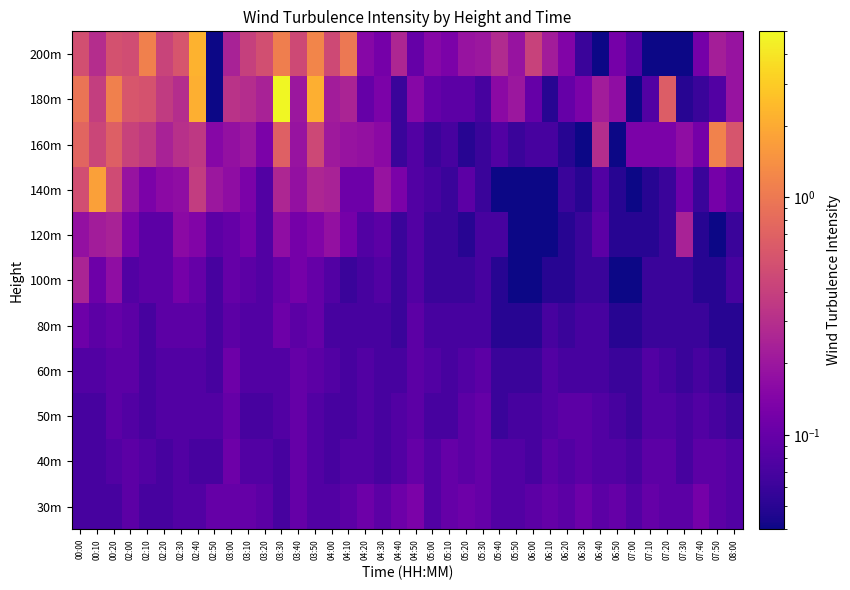

Reading right to left, transcribe all the data shown in this chart.

30m: 08:00=0.1	07:50=0.1	07:40=0.1	07:30=0.1	07:20=0.1	07:10=0.1	07:00=0.1	06:50=0.1	06:40=0.1	06:30=0.1	06:20=0.1	06:10=0.1	06:00=0.1	05:50=0.1	05:40=0.1	05:30=0.1	05:20=0.1	05:10=0.1	05:00=0.1	04:50=0.1	04:40=0.1	04:30=0.1	04:20=0.1	04:10=0.1	04:00=0.1	03:50=0.1	03:40=0.1	03:30=0.1	03:20=0.1	03:10=0.1	03:00=0.1	02:50=0.1	02:40=0.1	02:30=0.1	02:20=0.1	02:10=0.1	02:00=0.1	00:20=0.1	00:10=0.1	00:00=0.1
40m: 08:00=0.1	07:50=0.1	07:40=0.1	07:30=0.1	07:20=0.1	07:10=0.1	07:00=0.1	06:50=0.1	06:40=0.1	06:30=0.1	06:20=0.1	06:10=0.1	06:00=0.1	05:50=0.1	05:40=0.1	05:30=0.1	05:20=0.1	05:10=0.1	05:00=0.1	04:50=0.1	04:40=0.1	04:30=0.1	04:20=0.1	04:10=0.1	04:00=0.1	03:50=0.1	03:40=0.1	03:30=0.1	03:20=0.1	03:10=0.1	03:00=0.1	02:50=0.1	02:40=0.1	02:30=0.1	02:20=0.1	02:10=0.1	02:00=0.1	00:20=0.1	00:10=0.1	00:00=0.1
50m: 08:00=0.1	07:50=0.1	07:40=0.1	07:30=0.1	07:20=0.1	07:10=0.1	07:00=0.1	06:50=0.1	06:40=0.1	06:30=0.1	06:20=0.1	06:10=0.1	06:00=0.1	05:50=0.1	05:40=0.1	05:30=0.1	05:20=0.1	05:10=0.1	05:00=0.1	04:50=0.1	04:40=0.1	04:30=0.1	04:20=0.1	04:10=0.1	04:00=0.1	03:50=0.1	03:40=0.1	03:30=0.1	03:20=0.1	03:10=0.1	03:00=0.1	02:50=0.1	02:40=0.1	02:30=0.1	02:20=0.1	02:10=0.1	02:00=0.1	00:20=0.1	00:10=0.1	00:00=0.1
60m: 08:00=0.1	07:50=0.1	07:40=0.1	07:30=0.1	07:20=0.1	07:10=0.1	07:00=0.1	06:50=0.1	06:40=0.1	06:30=0.1	06:20=0.1	06:10=0.1	06:00=0.1	05:50=0.1	05:40=0.1	05:30=0.1	05:20=0.1	05:10=0.1	05:00=0.1	04:50=0.1	04:40=0.1	04:30=0.1	04:20=0.1	04:10=0.1	04:00=0.1	03:50=0.1	03:40=0.1	03:30=0.1	03:20=0.1	03:10=0.1	03:00=0.1	02:50=0.1	02:40=0.1	02:30=0.1	02:20=0.1	02:10=0.1	02:00=0.1	00:20=0.1	00:10=0.1	00:00=0.1
80m: 08:00=0.1	07:50=0.1	07:40=0.1	07:30=0.1	07:20=0.1	07:10=0.1	07:00=0.1	06:50=0.1	06:40=0.1	06:30=0.1	06:20=0.1	06:10=0.1	06:00=0.1	05:50=0.1	05:40=0.1	05:30=0.1	05:20=0.1	05:10=0.1	05:00=0.1	04:50=0.1	04:40=0.1	04:30=0.1	04:20=0.1	04:10=0.1	04:00=0.1	03:50=0.1	03:40=0.1	03:30=0.1	03:20=0.1	03:10=0.1	03:00=0.1	02:50=0.1	02:40=0.1	02:30=0.1	02:20=0.1	02:10=0.1	02:00=0.1	00:20=0.1	00:10=0.1	00:00=0.1
100m: 08:00=0.1	07:50=0.1	07:40=0.1	07:30=0.1	07:20=0.1	07:10=0.1	07:00=0.0	06:50=0.0	06:40=0.1	06:30=0.1	06:20=0.1	06:10=0.1	06:00=0.0	05:50=0.0	05:40=0.1	05:30=0.1	05:20=0.1	05:10=0.1	05:00=0.1	04:50=0.1	04:40=0.1	04:30=0.1	04:20=0.1	04:10=0.1	04:00=0.1	03:50=0.1	03:40=0.1	03:30=0.1	03:20=0.1	03:10=0.1	03:00=0.1	02:50=0.1	02:40=0.1	02:30=0.1	02:20=0.1	02:10=0.1	02:00=0.1	00:20=0.2	00:10=0.1	00:00=0.2
120m: 08:00=0.1	07:50=0.0	07:40=0.1	07:30=0.2	07:20=0.1	07:10=0.1	07:00=0.1	06:50=0.1	06:40=0.1	06:30=0.1	06:20=0.1	06:10=0.0	06:00=0.0	05:50=0.0	05:40=0.1	05:30=0.1	05:20=0.1	05:10=0.1	05:00=0.1	04:50=0.1	04:40=0.1	04:30=0.1	04:20=0.1	04:10=0.1	04:00=0.2	03:50=0.1	03:40=0.1	03:30=0.2	03:20=0.1	03:10=0.1	03:00=0.1	02:50=0.1	02:40=0.1	02:30=0.2	02:20=0.1	02:10=0.1	02:00=0.1	00:20=0.2	00:10=0.2	00:00=0.2
140m: 08:00=0.1	07:50=0.1	07:40=0.1	07:30=0.1	07:20=0.1	07:10=0.1	07:00=0.0	06:50=0.1	06:40=0.1	06:30=0.1	06:20=0.1	06:10=0.0	06:00=0.0	05:50=0.0	05:40=0.0	05:30=0.1	05:20=0.1	05:10=0.1	05:00=0.1	04:50=0.1	04:40=0.1	04:30=0.2	04:20=0.1	04:10=0.1	04:00=0.2	03:50=0.3	03:40=0.2	03:30=0.3	03:20=0.1	03:10=0.1	03:00=0.2	02:50=0.2	02:40=0.4	02:30=0.2	02:20=0.2	02:10=0.1	02:00=0.2	00:20=0.5	00:10=1.7	00:00=0.5
160m: 08:00=0.6	07:50=1.2	07:40=0.1	07:30=0.2	07:20=0.1	07:10=0.1	07:00=0.1	06:50=0.0	06:40=0.3	06:30=0.0	06:20=0.1	06:10=0.1	06:00=0.1	05:50=0.1	05:40=0.1	05:30=0.1	05:20=0.1	05:10=0.1	05:00=0.1	04:50=0.1	04:40=0.1	04:30=0.2	04:20=0.2	04:10=0.2	04:00=0.2	03:50=0.5	03:40=0.2	03:30=0.7	03:20=0.1	03:10=0.2	03:00=0.2	02:50=0.1	02:40=0.3	02:30=0.3	02:20=0.2	02:10=0.4	02:00=0.4	00:20=0.7	00:10=0.4	00:00=0.7
180m: 08:00=0.2	07:50=0.1	07:40=0.1	07:30=0.1	07:20=0.7	07:10=0.1	07:00=0.0	06:50=0.2	06:40=0.2	06:30=0.1	06:20=0.1	06:10=0.1	06:00=0.1	05:50=0.2	05:40=0.2	05:30=0.1	05:20=0.1	05:10=0.1	05:00=0.1	04:50=0.1	04:40=0.1	04:30=0.1	04:20=0.1	04:10=0.2	04:00=0.2	03:50=2.1	03:40=0.2	03:30=4.9	03:20=0.2	03:10=0.3	03:00=0.3	02:50=0.0	02:40=2.1	02:30=0.3	02:20=0.4	02:10=0.6	02:00=0.6	00:20=1.1	00:10=0.4	00:00=0.9
200m: 08:00=0.2	07:50=0.2	07:40=0.1	07:30=0.0	07:20=0.0	07:10=0.0	07:00=0.1	06:50=0.1	06:40=0.0	06:30=0.1	06:20=0.1	06:10=0.2	06:00=0.4	05:50=0.2	05:40=0.3	05:30=0.2	05:20=0.2	05:10=0.1	05:00=0.1	04:50=0.1	04:40=0.3	04:30=0.1	04:20=0.1	04:10=1.0	04:00=0.5	03:50=1.2	03:40=0.5	03:30=1.1	03:20=0.5	03:10=0.4	03:00=0.2	02:50=0.0	02:40=2.2	02:30=0.6	02:20=0.4	02:10=1.1	02:00=0.5	00:20=0.5	00:10=0.3	00:00=0.5